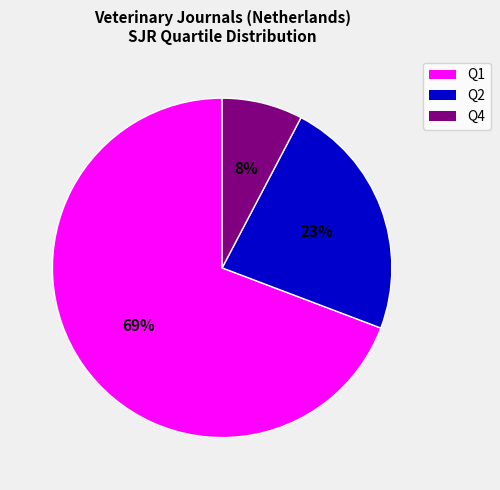

To the nearest percent, what is the difference between the Q4 and Q2 slice percentages?

15%